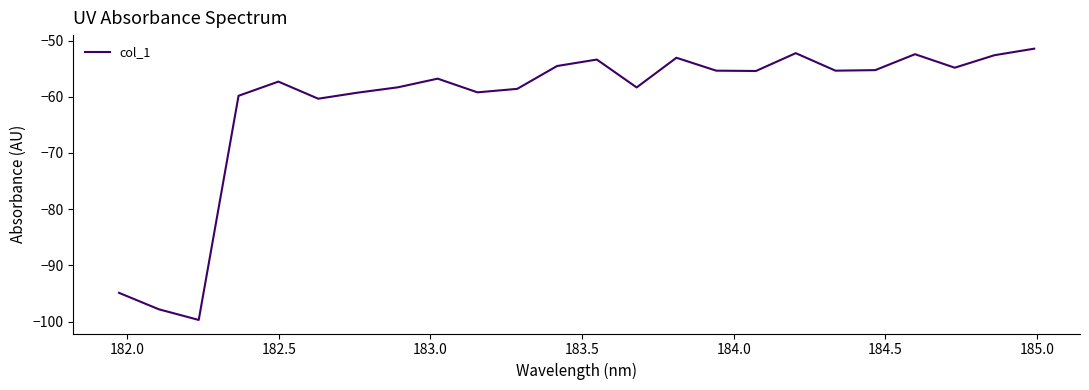

What is the maximum value shown in the chart?

-51.4